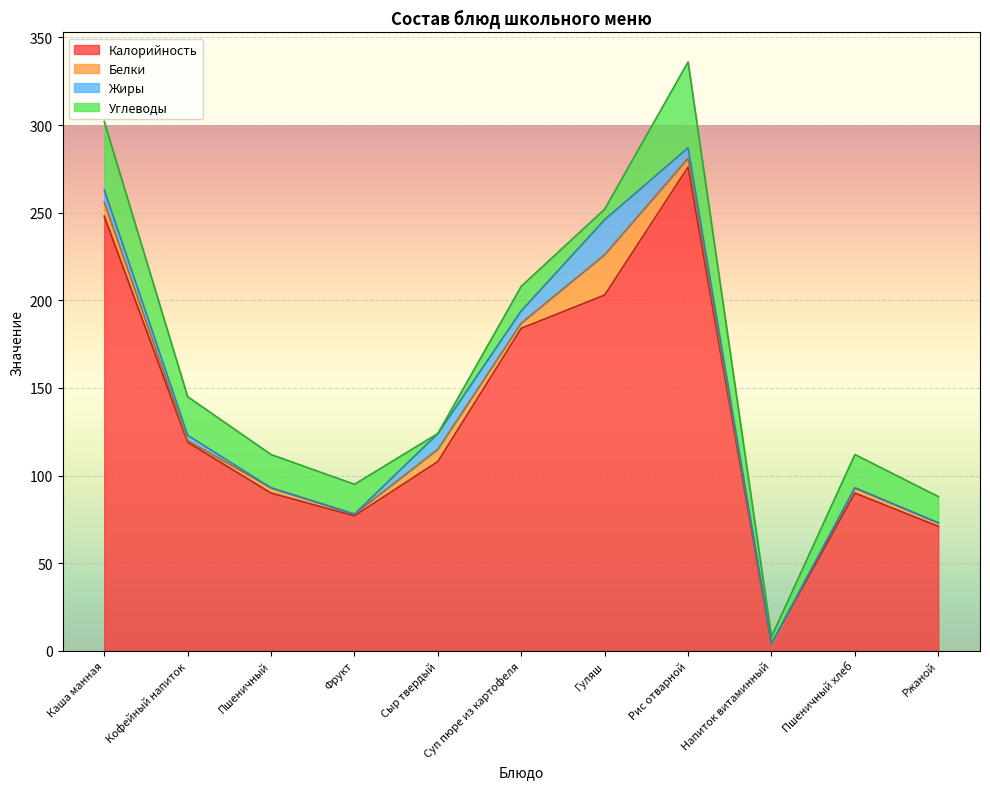

Reading left to right, list all the values displayed in this chart.

Калорийность: Каша манная=248	Кофейный напиток=119	Пшеничный=90	Фрукт=77	Сыр твердый=108	Суп пюре из картофеля=184	Гуляш=203	Рис отварной=276	Напиток витаминный=4	Пшеничный хлеб=90	Ржаной=71
Белки: Каша манная=8	Кофейный напиток=1	Пшеничный=3	Фрукт=1	Сыр твердый=7	Суп пюре из картофеля=3	Гуляш=23	Рис отварной=5	Напиток витаминный=0	Пшеничный хлеб=3	Ржаной=2
Жиры: Каша манная=7	Кофейный напиток=3	Пшеничный=0	Фрукт=0	Сыр твердый=9	Суп пюре из картофеля=7	Гуляш=20	Рис отварной=6	Напиток витаминный=0	Пшеничный хлеб=0	Ржаной=0
Углеводы: Каша манная=39	Кофейный напиток=22	Пшеничный=19	Фрукт=17	Сыр твердый=0	Суп пюре из картофеля=14	Гуляш=6	Рис отварной=49	Напиток витаминный=4	Пшеничный хлеб=19	Ржаной=15